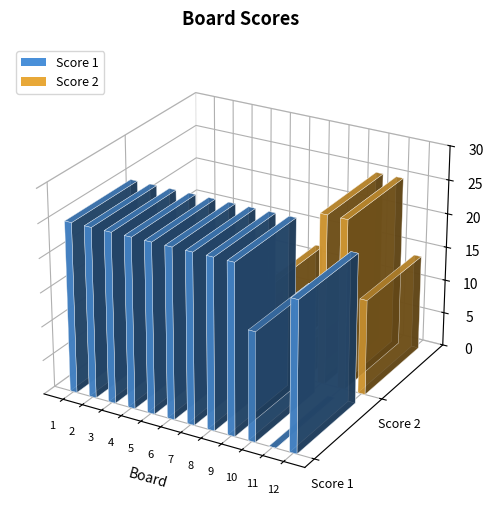

Is the value of Score 1 at 6 greater than the value of Score 2 at 12?

Yes